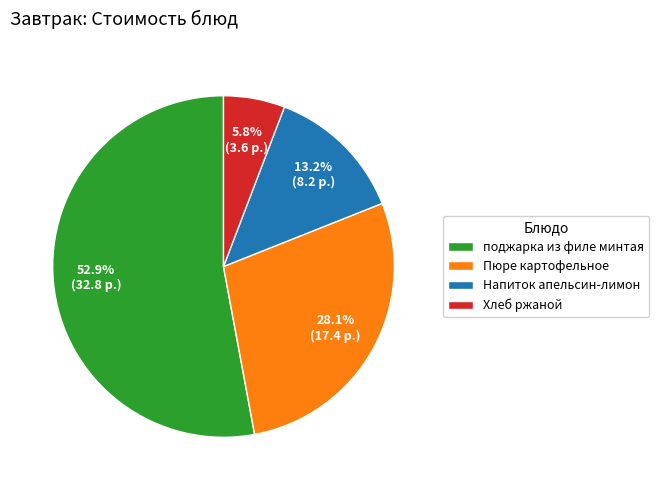

What percentage is the Хлеб ржаной slice, to the nearest percent?

6%